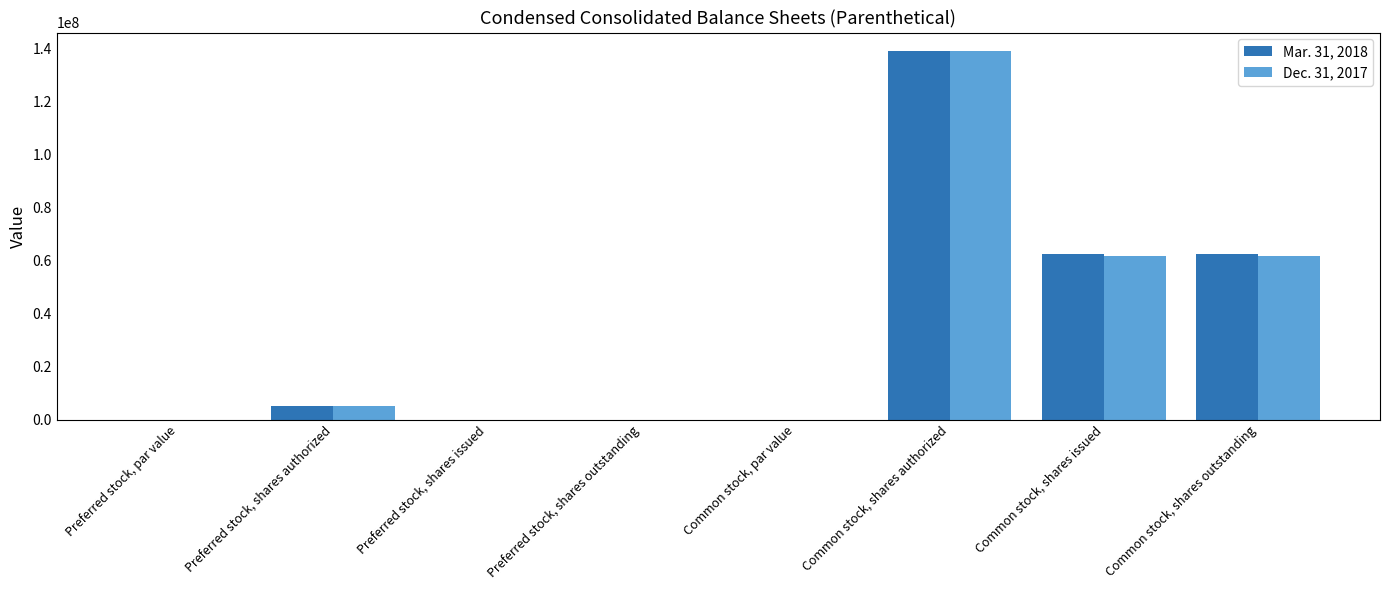

How many distinct data groups are displayed?

2